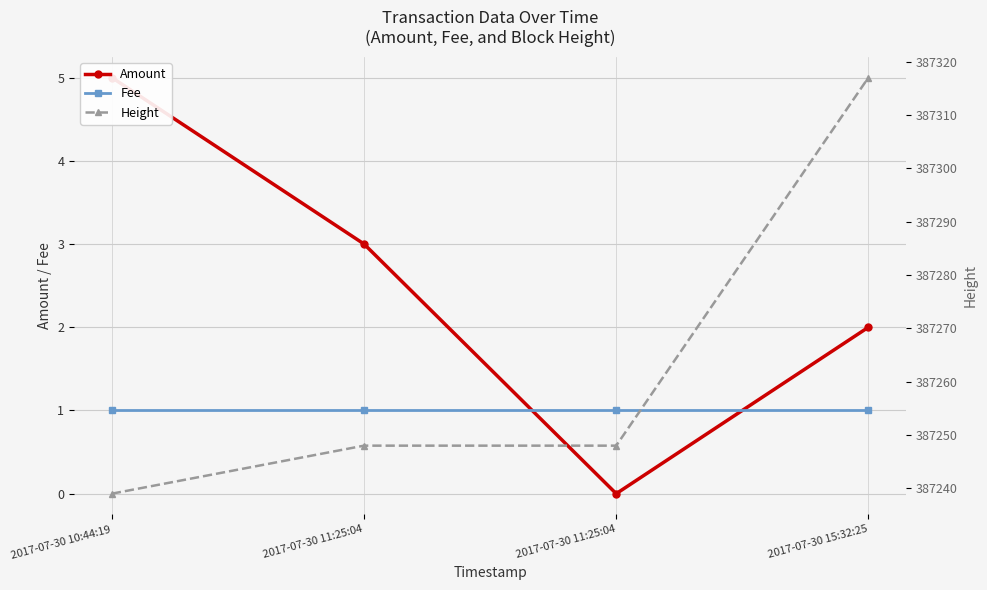

Which series has the largest total across all categories?

Height